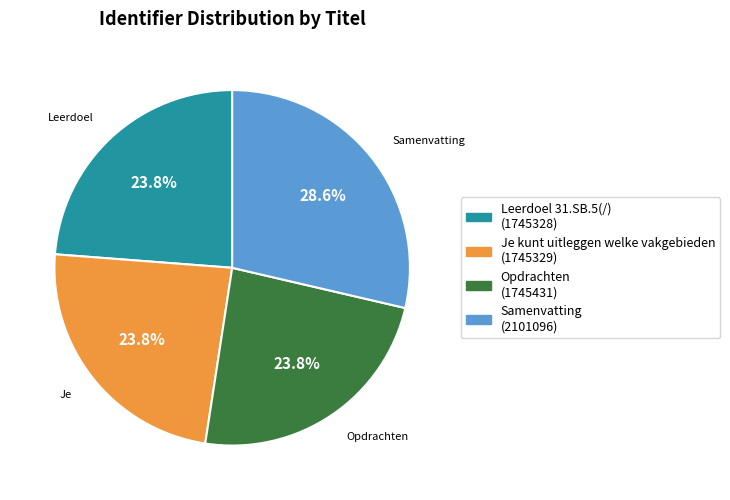

Does any single category account for the majority?

No